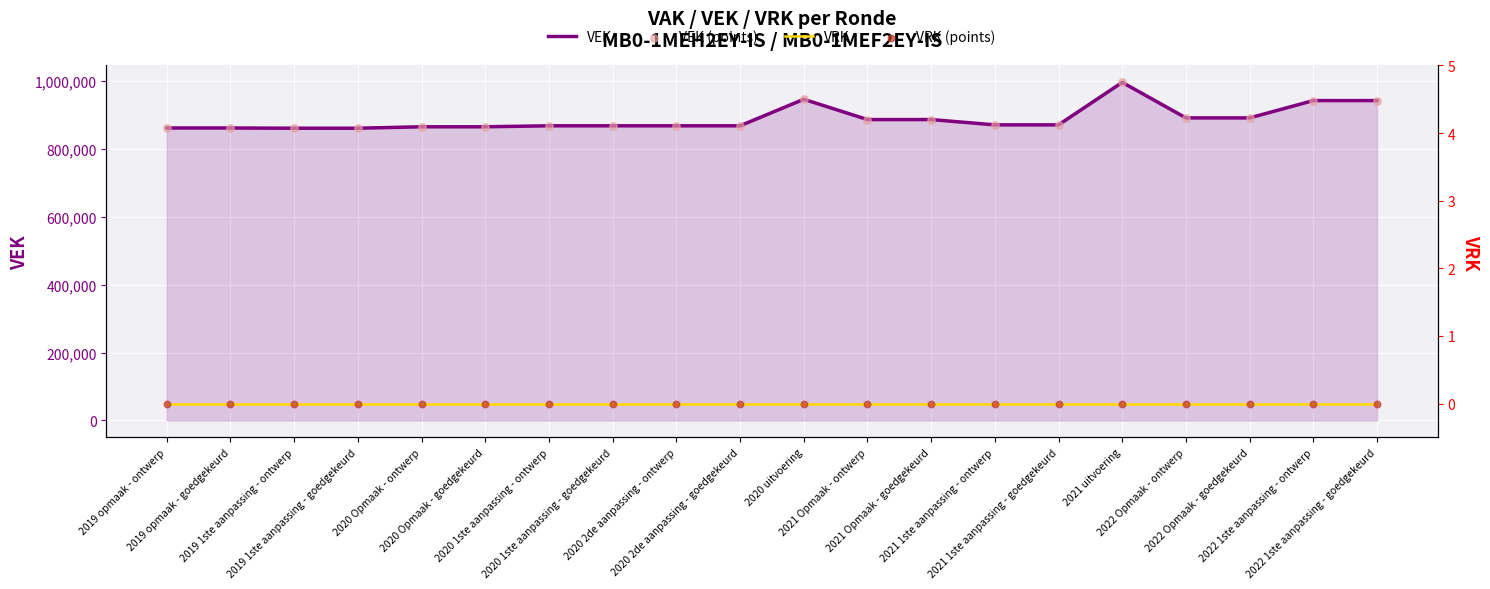

Which series reaches the minimum Y coordinate?

VRK